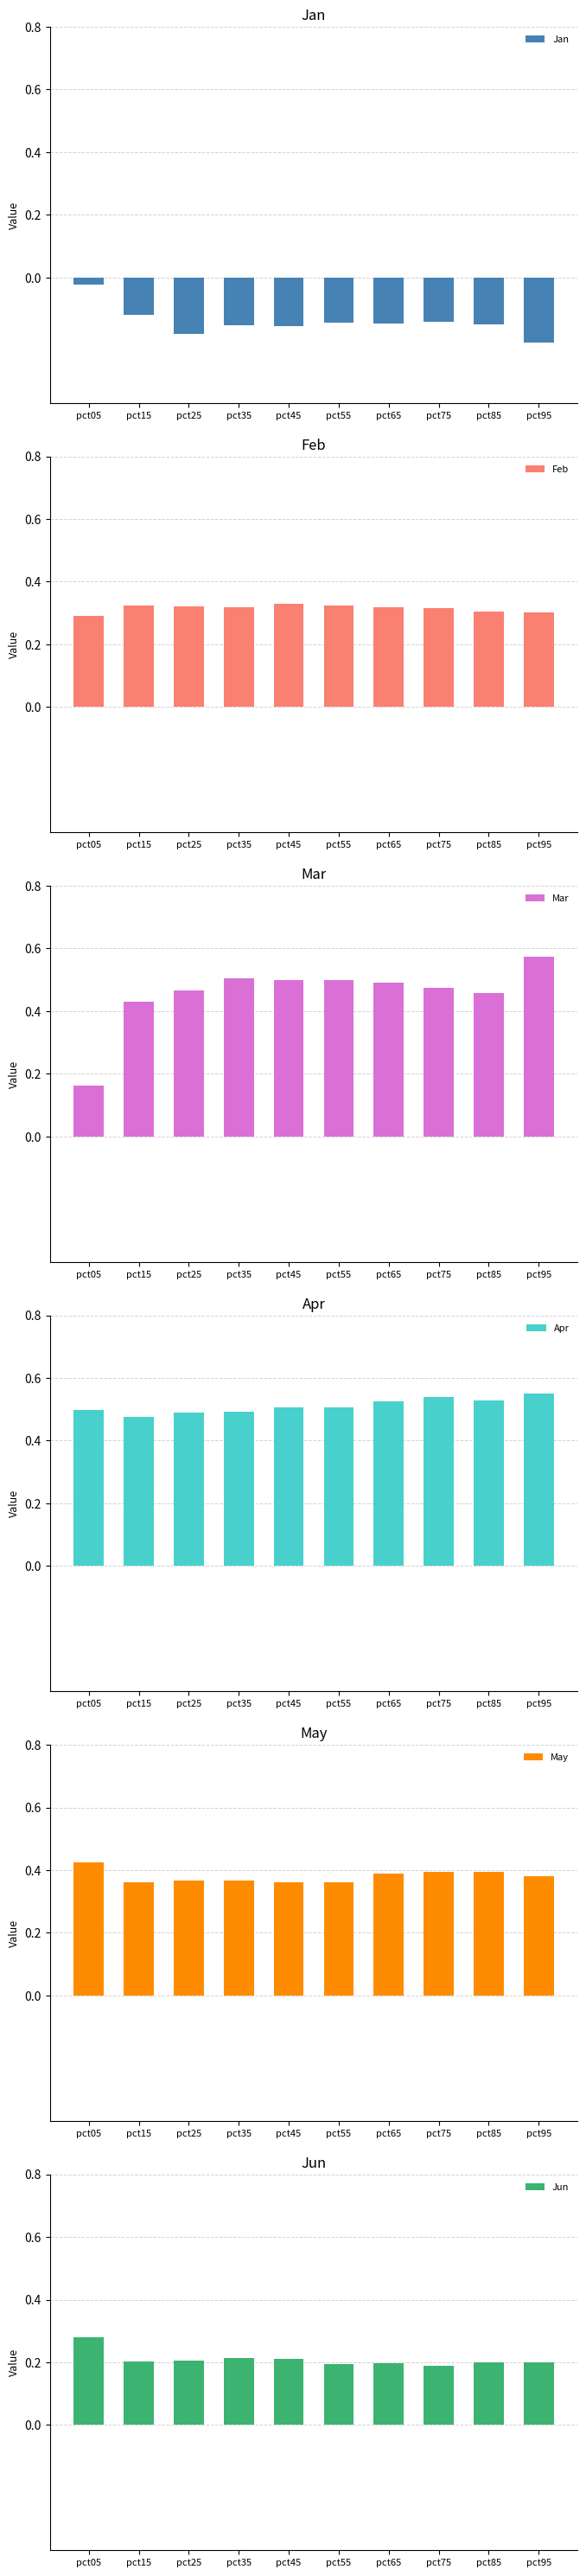

Is the value of Feb at pct05 greater than the value of Jun at pct35?

Yes